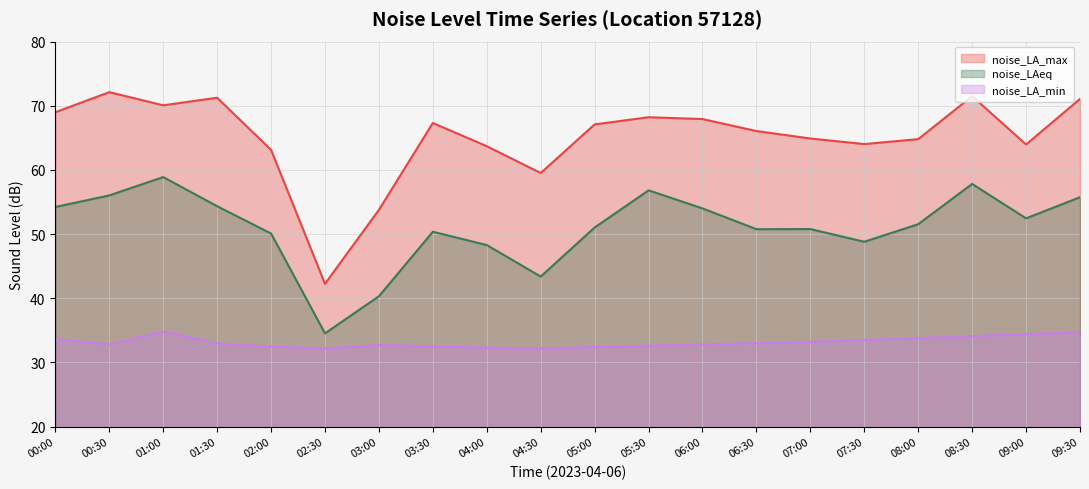

At which category does noise_LAeq reach its first local peak?

01:00